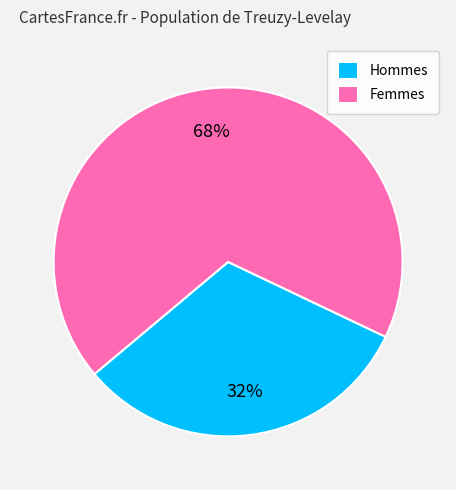

Combined, do Femmes and Hommes account for over 50%?

Yes